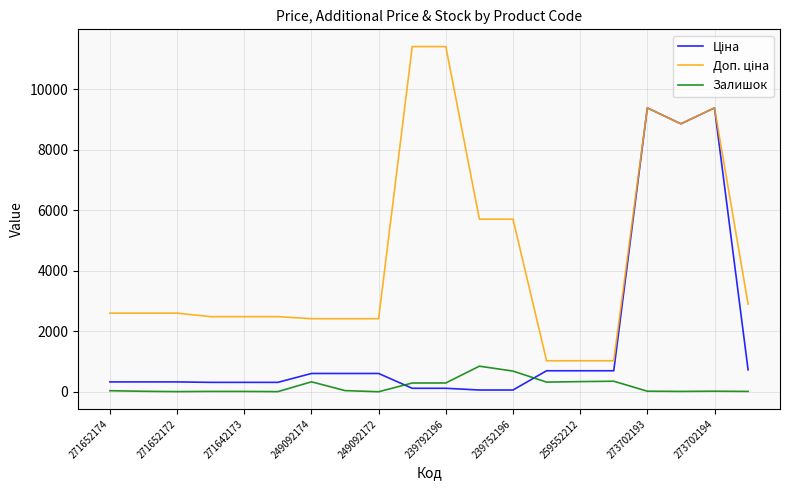

What is the maximum value shown in the chart?

11410.0